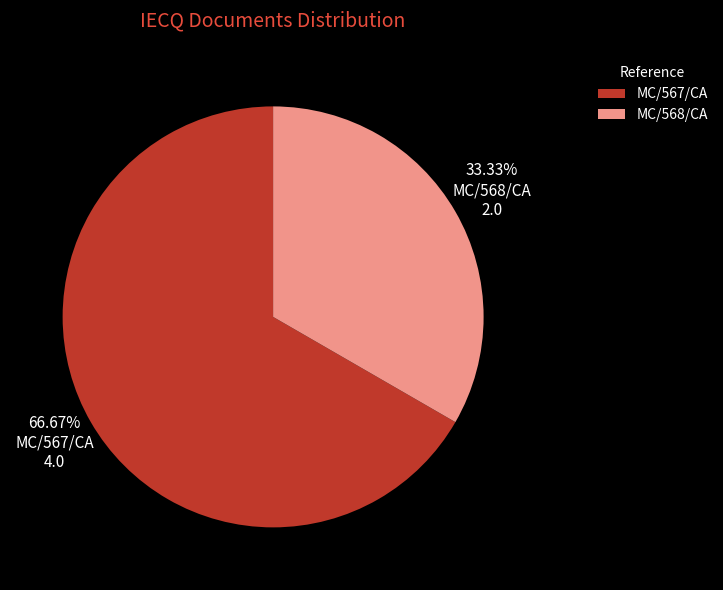

Combined, what portion of the pie is MC/567/CA and MC/568/CA?

100.0%